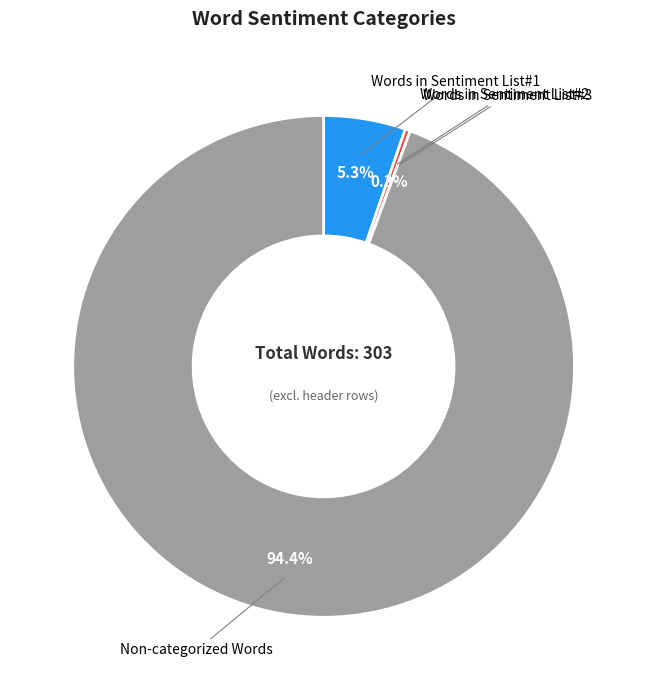

What portion of the pie excludes Words in Sentiment List#2?

99.7%